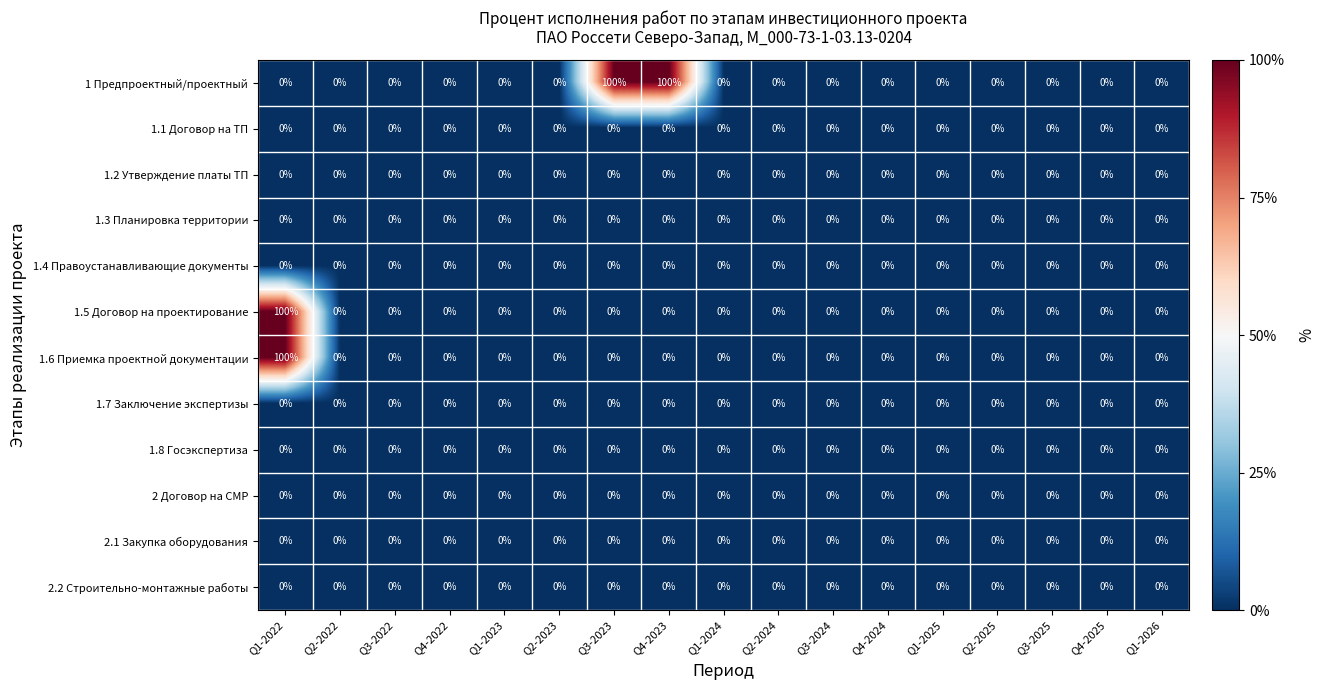

True or false: 1.4 Правоустанавливающие документы has a value of 0 at Q1-2022.

True